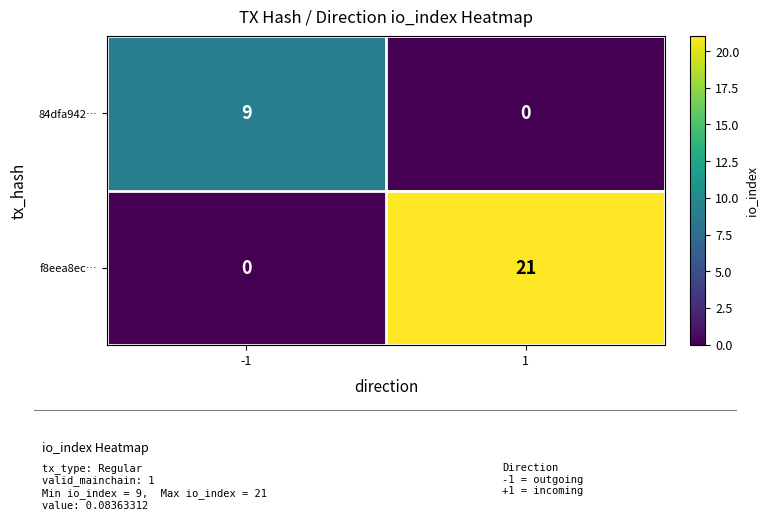

Reading right to left, transcribe all the data shown in this chart.

84dfa942…: 1=0	-1=9
f8eea8ec…: 1=21	-1=0